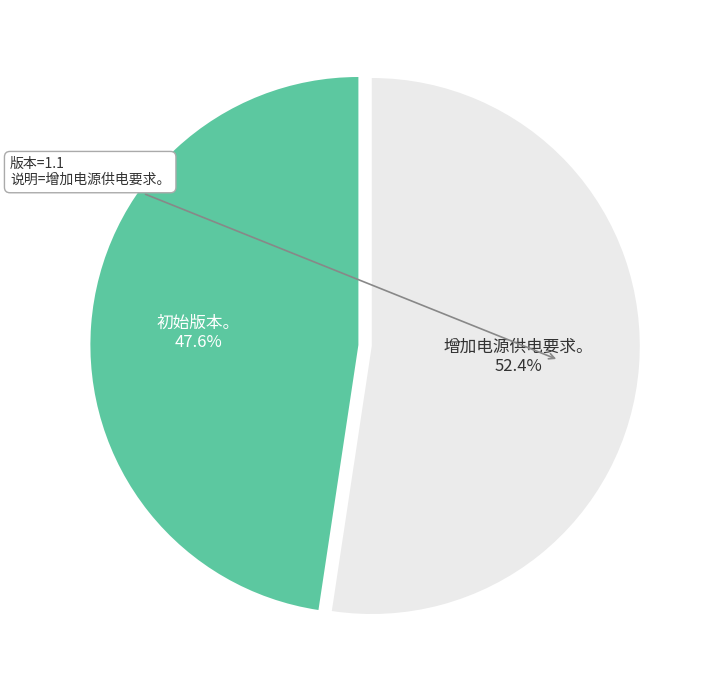

To the nearest percent, what is the difference between the largest and smallest slice percentages?

5%